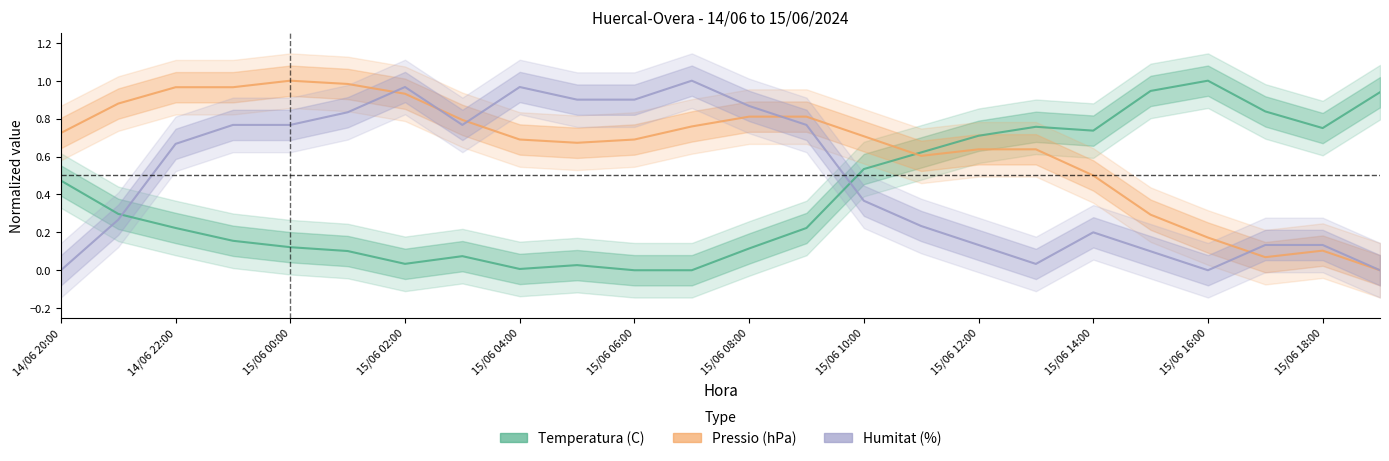

The Humitat (%) series shows 0.2 at 15/06 18:00. True or false?

False